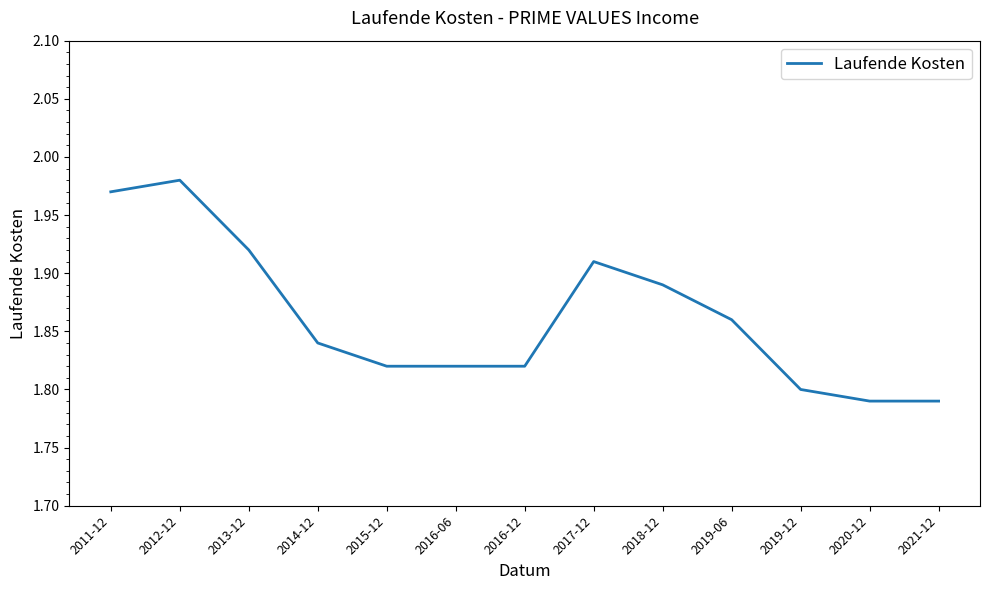

What is the difference between the maximum and minimum values?

0.2